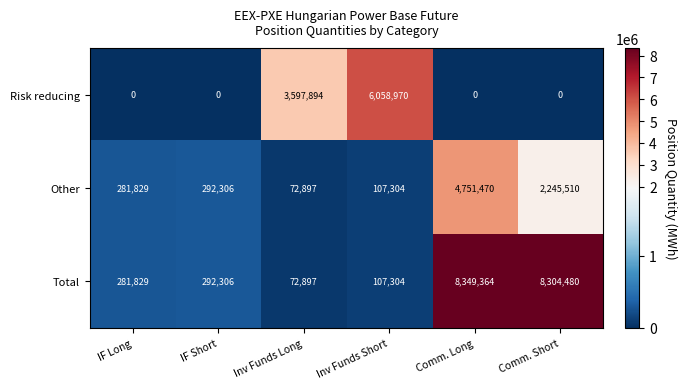

How many values in the Other series are below 292306?

3